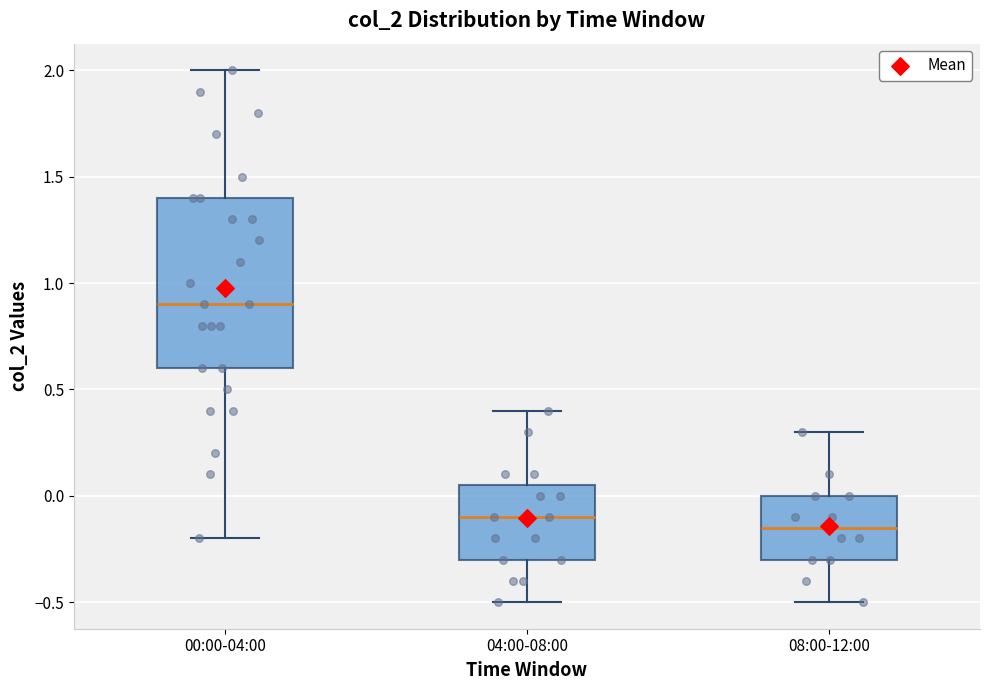

Reading left to right, read every box against the y-axis: the position of its median line, the range the box covers, and the ends of its whiskers. The values are not printed on the chart, so give them approximately, as read against the axis.

00:00-04:00: median 0.90, box 0.60 to 1.40, whiskers -0.20 to 2.00
04:00-08:00: median -0.10, box -0.30 to 0.05, whiskers -0.50 to 0.40
08:00-12:00: median -0.15, box -0.30 to 0.00, whiskers -0.50 to 0.30